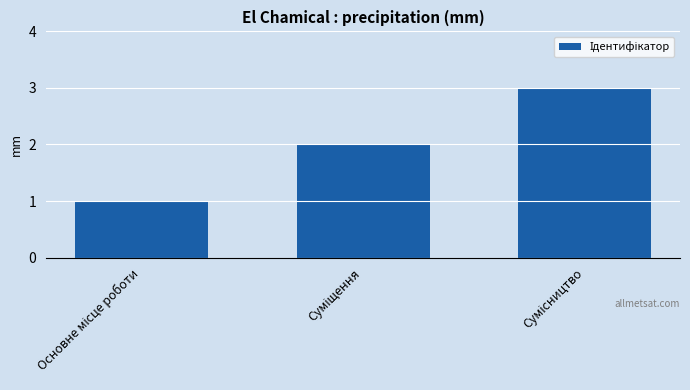

What is the difference between the maximum and minimum values?

2